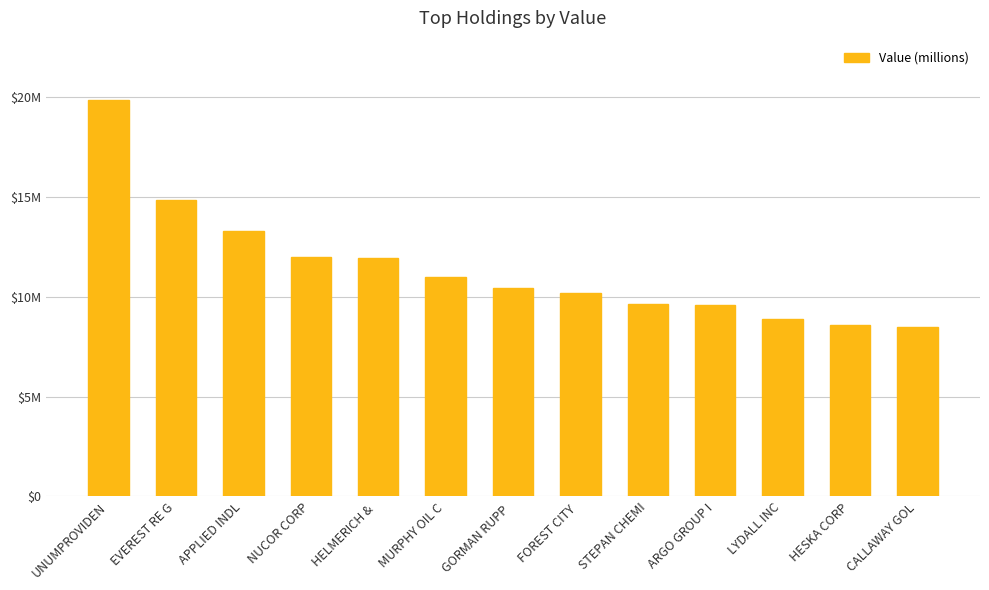

What value does the data have at CALLAWAY GOL, to the nearest 10?

8496000